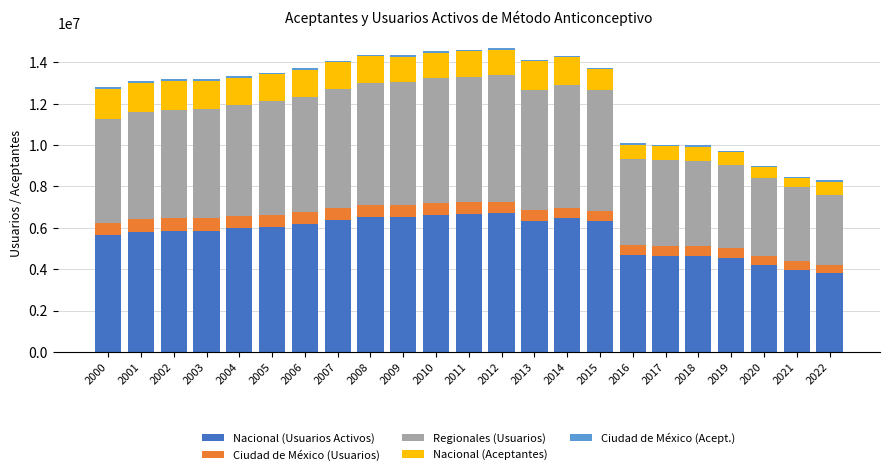

What is the maximum value for Nacional (Usuarios Activos)?

6695129